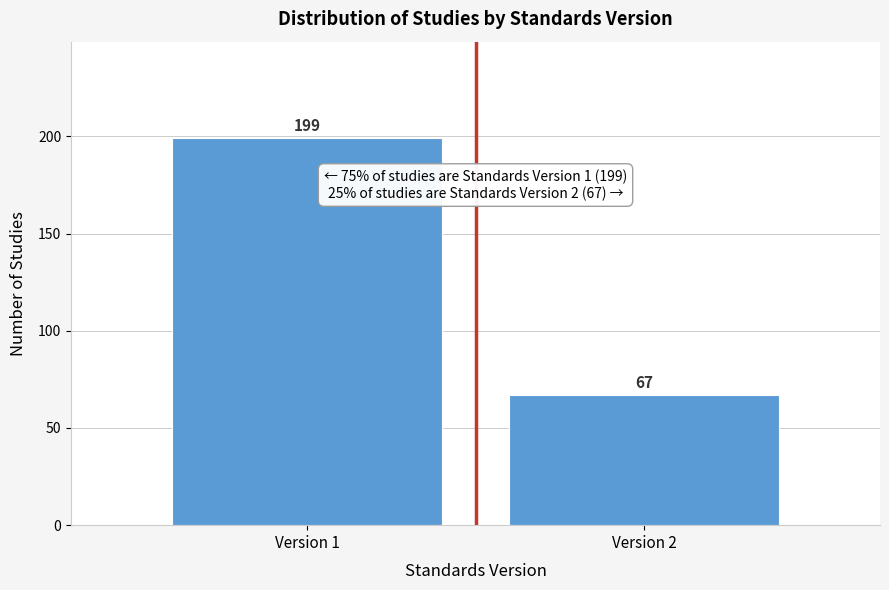

Reading right to left, what are all the values shown in this chart?

Version 2=67	Version 1=199